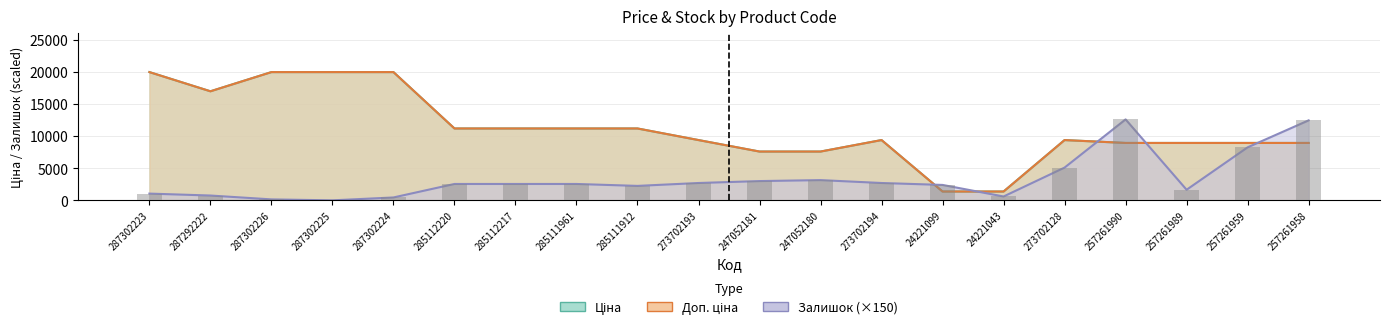

Which series changed the most between 285112220 and 273702194?

Ціна